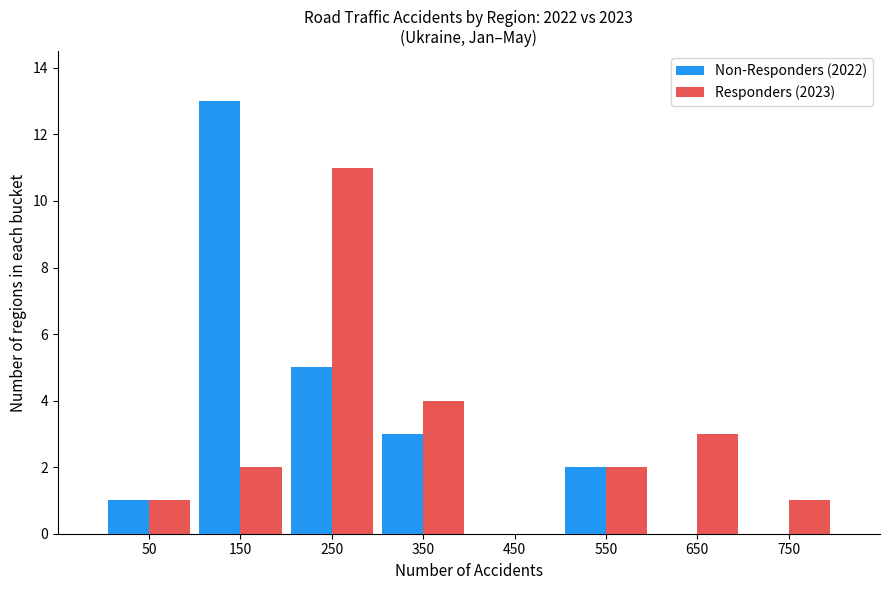

Reading left to right, transcribe this chart: for each range on the x-axis, give the height of each series' bar. The values are not printed on the chart, so give them approximately, as read against the axis.

0 to 100: Non-Responders (2022)=1	Responders (2023)=1
100 to 200: Non-Responders (2022)=13	Responders (2023)=2
200 to 300: Non-Responders (2022)=5	Responders (2023)=11
300 to 400: Non-Responders (2022)=3	Responders (2023)=4
400 to 500: Non-Responders (2022)=0	Responders (2023)=0
500 to 600: Non-Responders (2022)=2	Responders (2023)=2
600 to 700: Non-Responders (2022)=0	Responders (2023)=3
700 to 800: Non-Responders (2022)=0	Responders (2023)=1